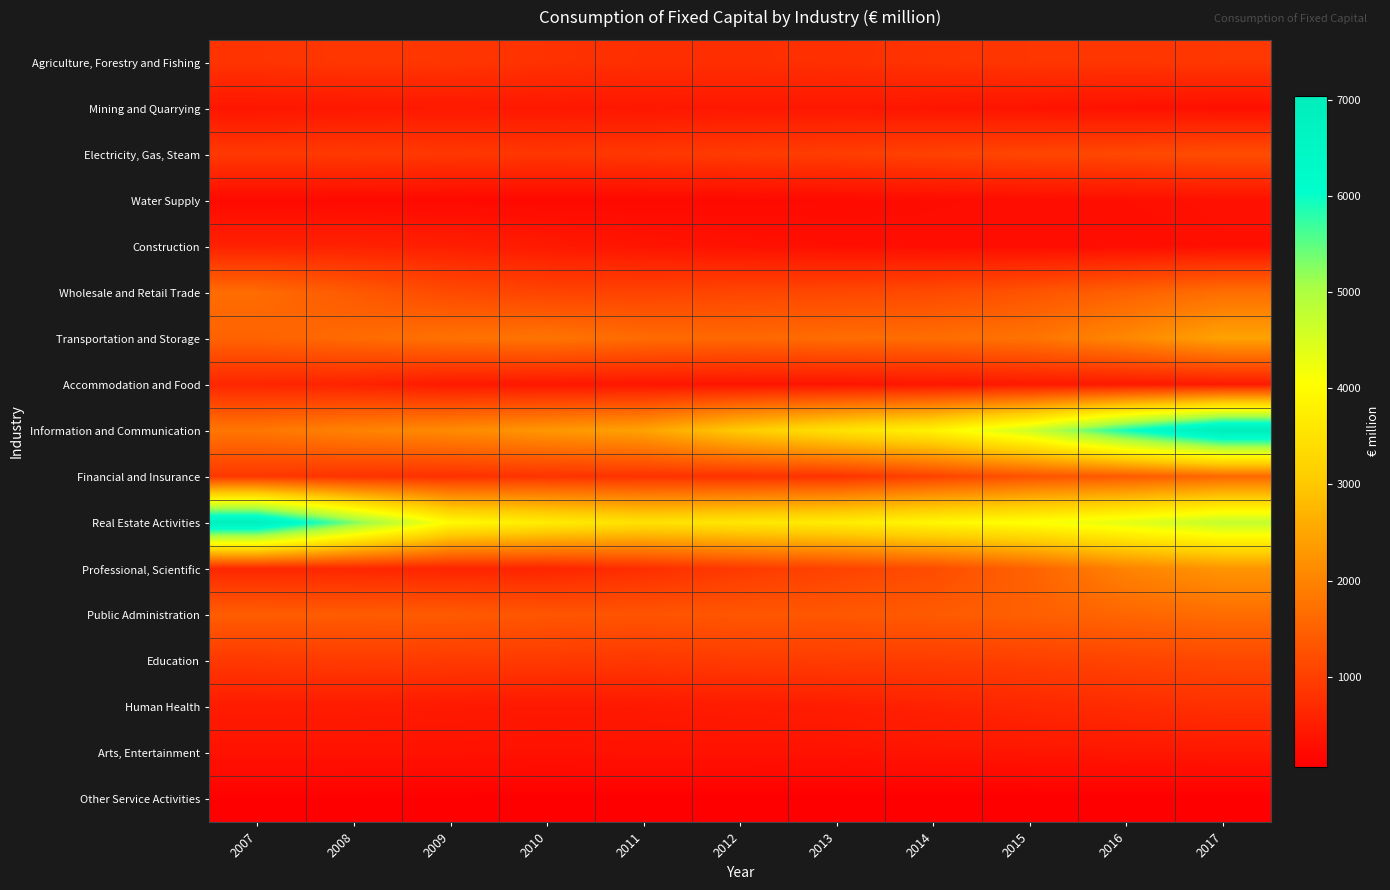

At how many categories does at least one series exceed 2521?

11